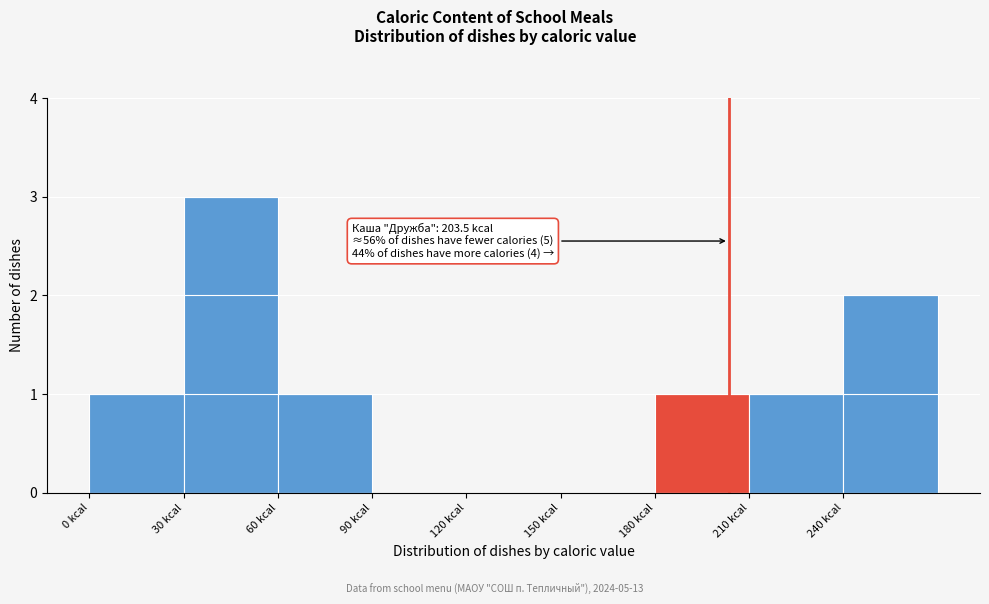

Which range on the x-axis has the tallest bar?

30 to 60